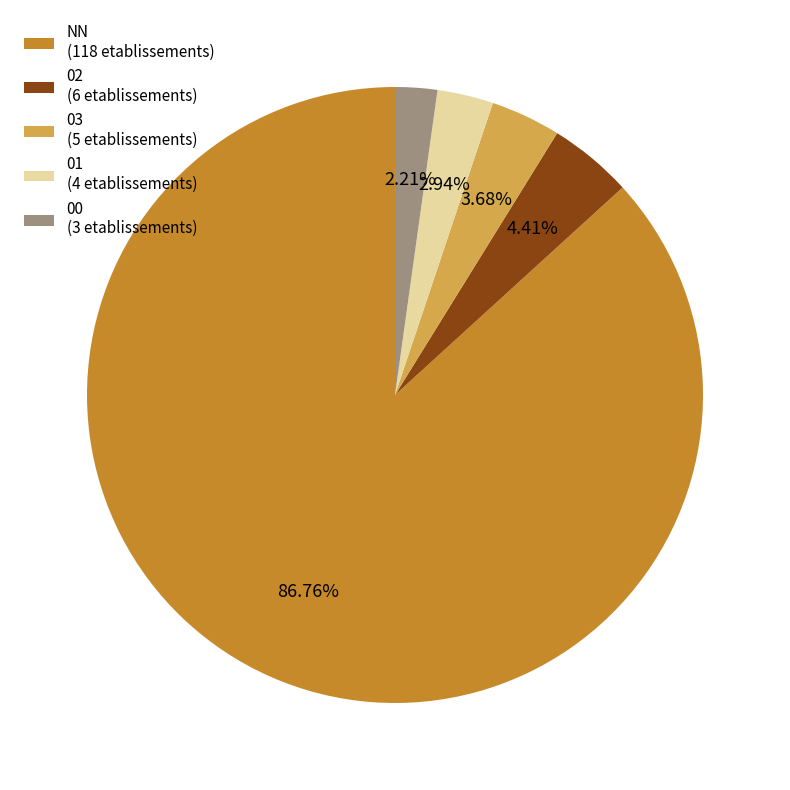

Rank the categories by value from highest to lowest.

NN, 02, 03, 01, 00